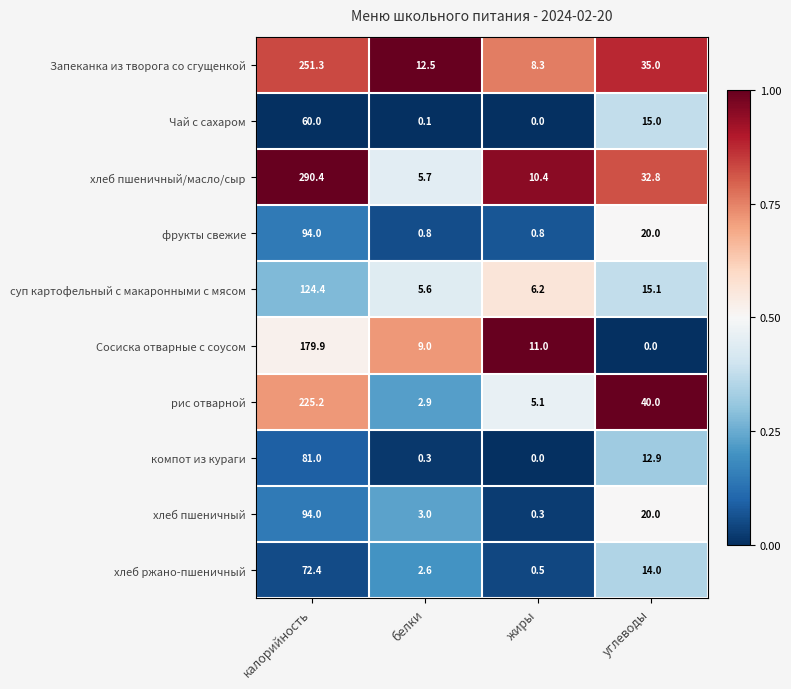

At which label does Чай с сахаром first exceed 15?

калорийность